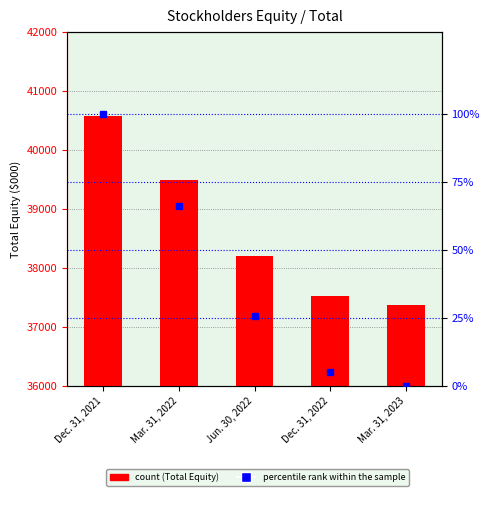

How many groups of bars are there?

5